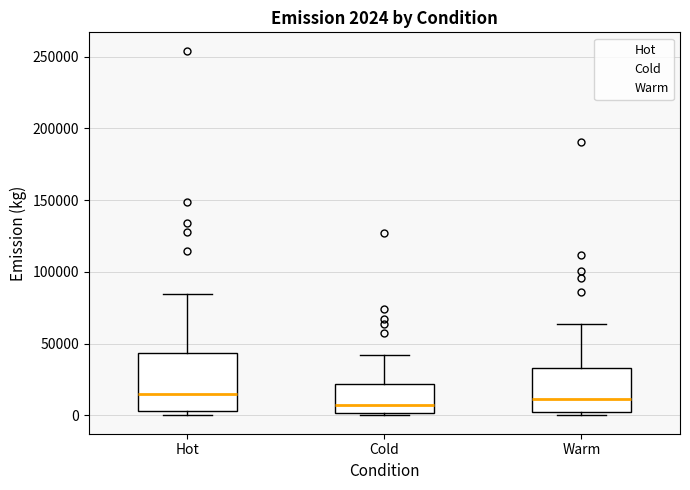

Which box is the tallest, from its lower edge to its upper edge?

Hot